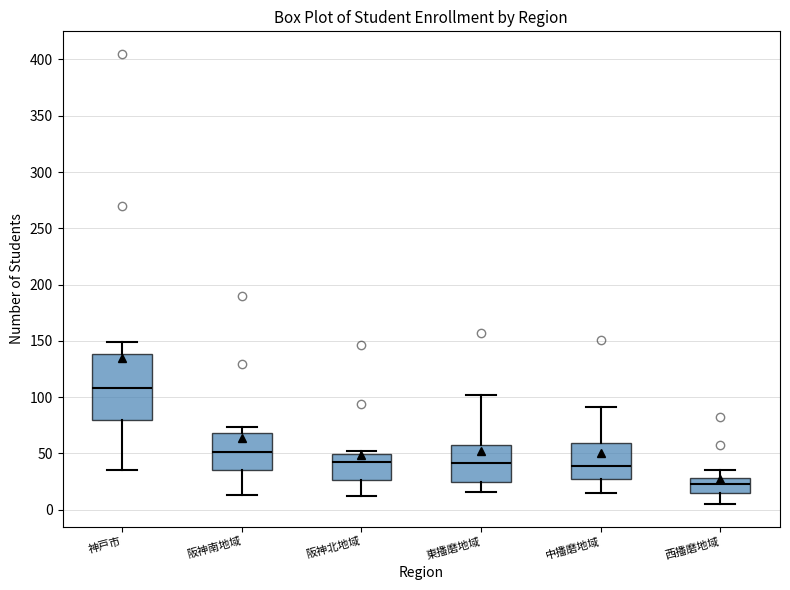

Where does the median line of the box for 中播磨地域 sit on the y-axis? The values are not printed on the chart, so give them approximately, as read against the axis.

40